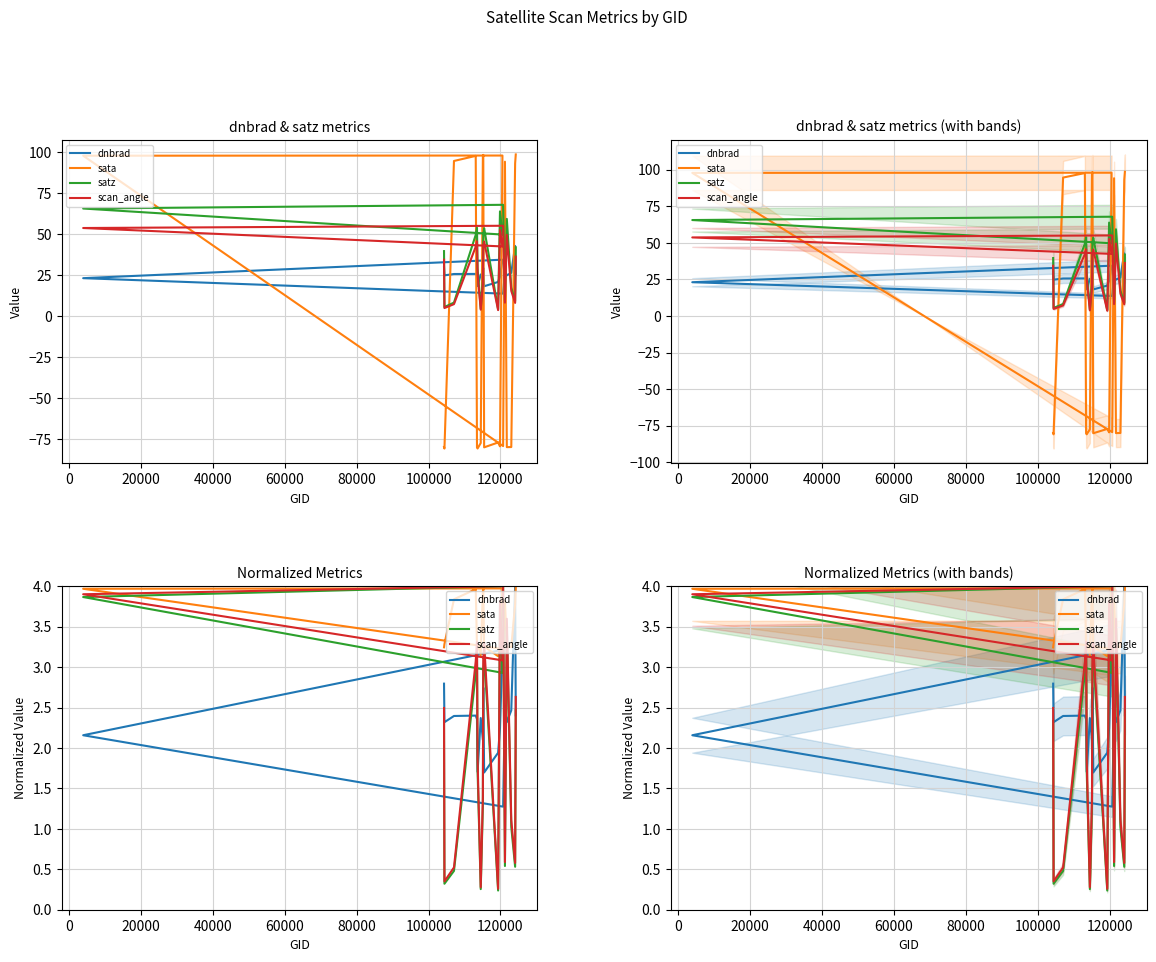

In sata, how many points are higher than both neighbors (excluding endpoints)?

5